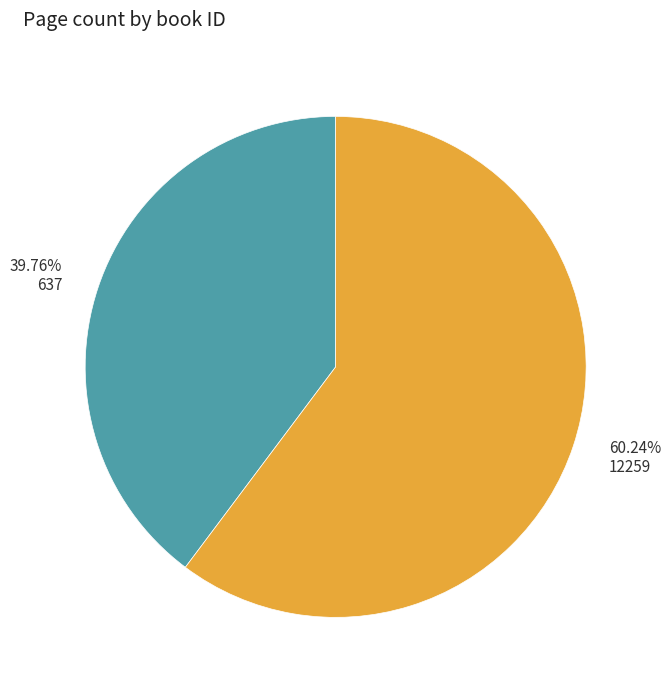

What percentage do 637 and 12259 together represent?

100.0%